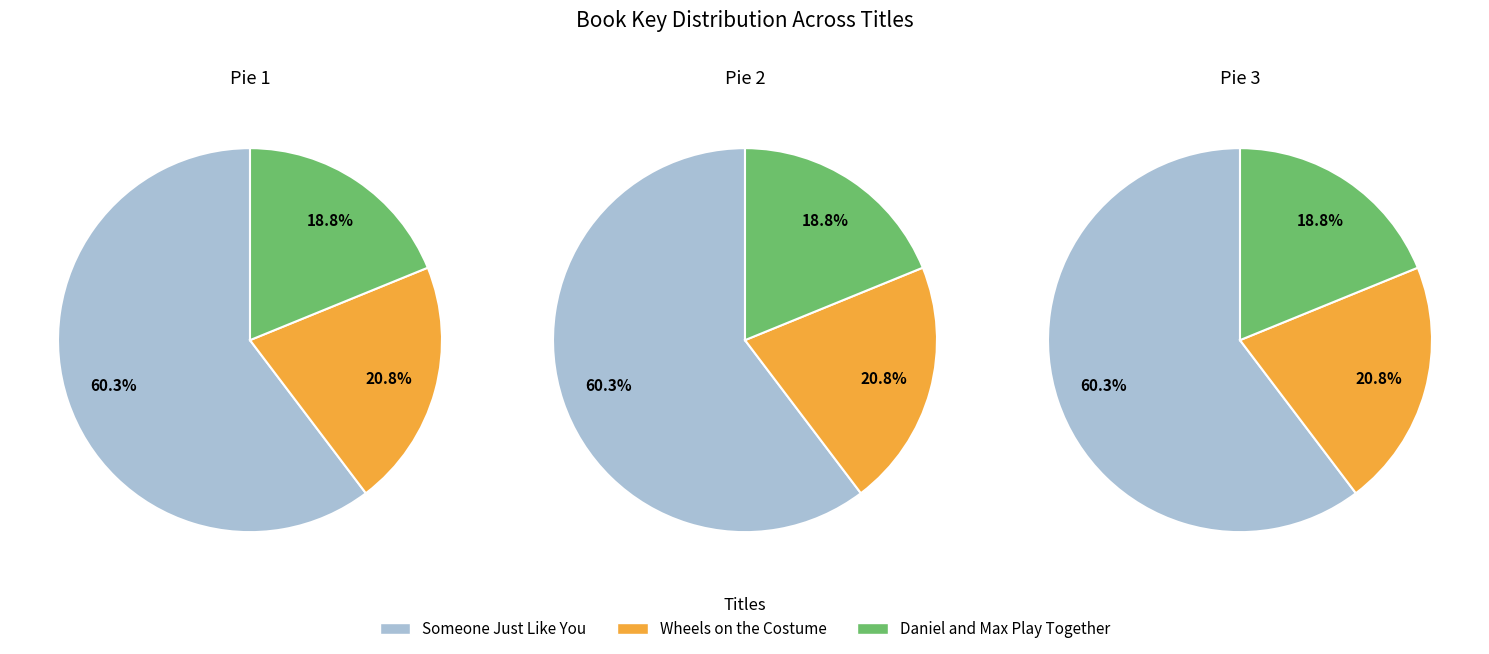

Combined, do Someone Just Like You and Daniel and Max Play Together account for over 50%?

Yes